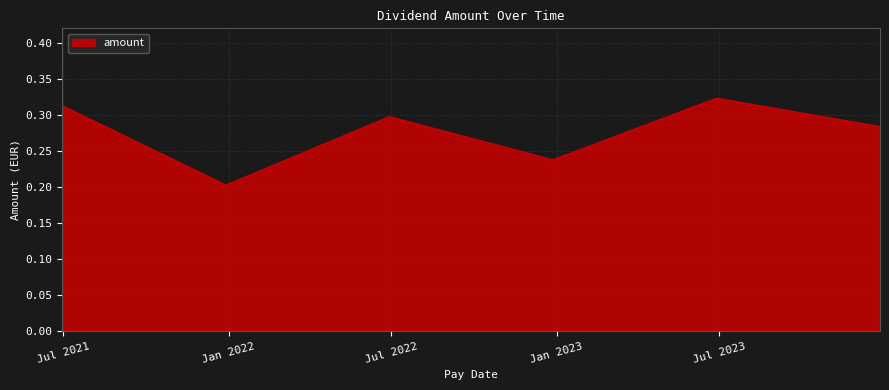

Count the values in the range 0 to 1.

6